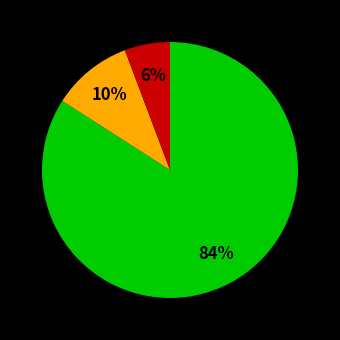

Is there any slice that represents more than half of the pie?

Yes